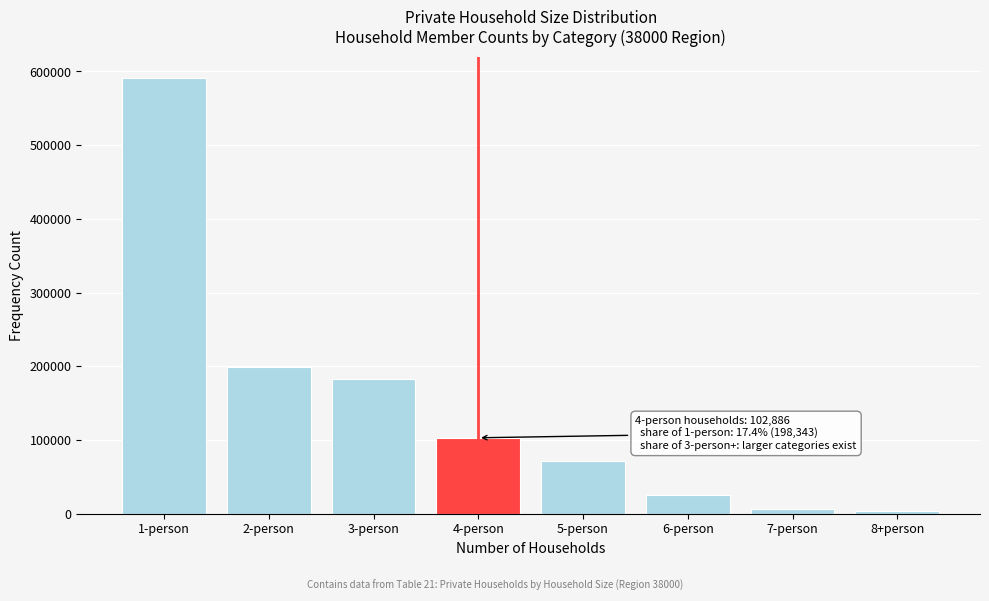

Reading left to right, list all the values displayed in this chart.

590629	198343	182998	102886	71835	24790	6813	2964